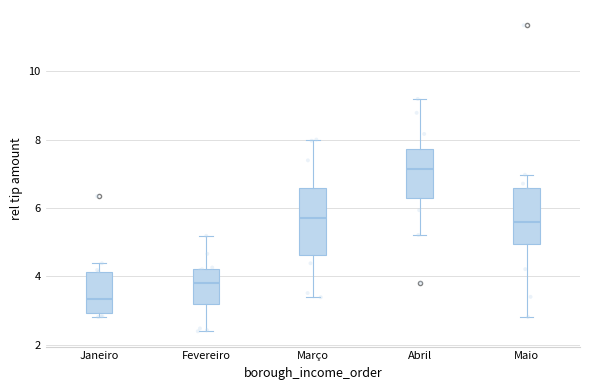

Which box is the tallest, from its lower edge to its upper edge?

Março